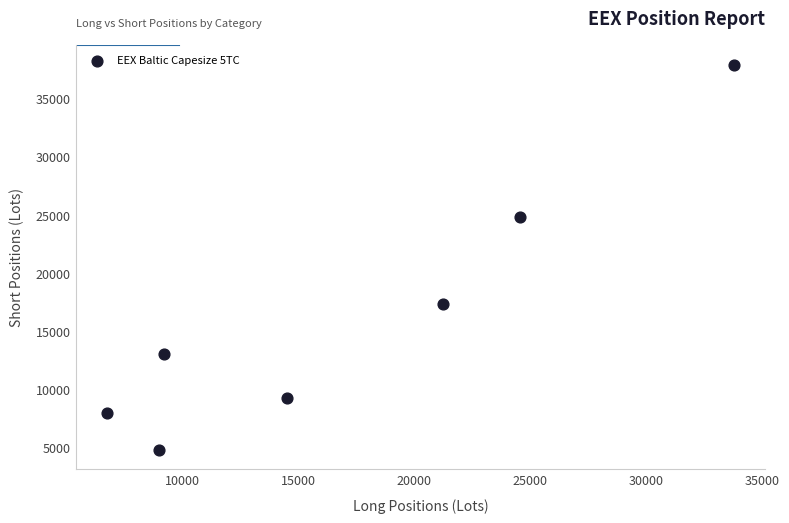

What Y value in the scatter plot is closest to 21368?

24876.5